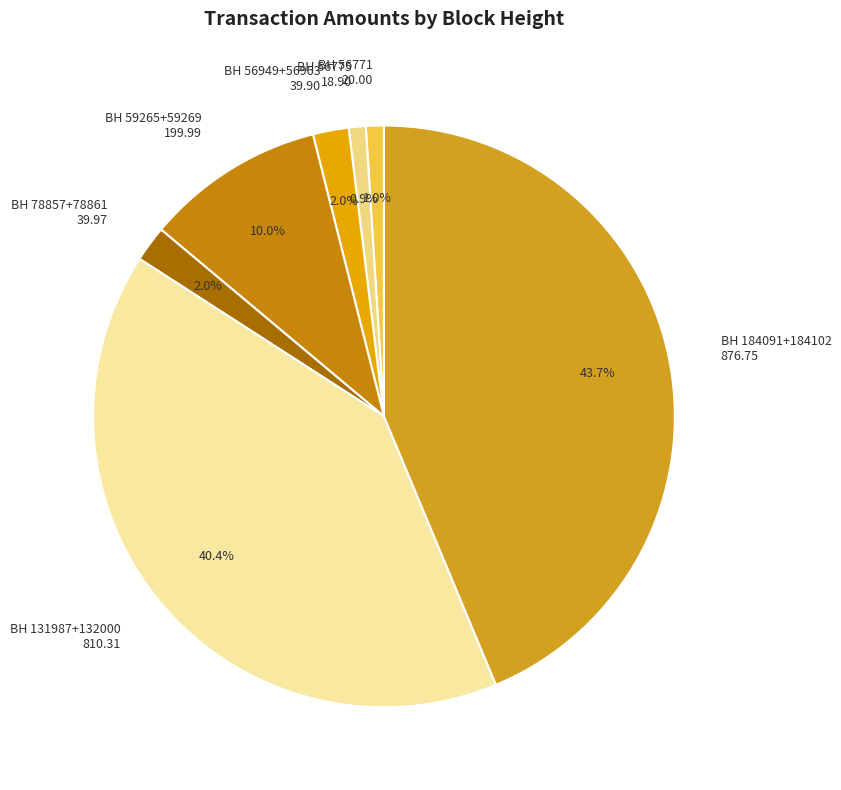

Is there a majority slice in this chart?

No